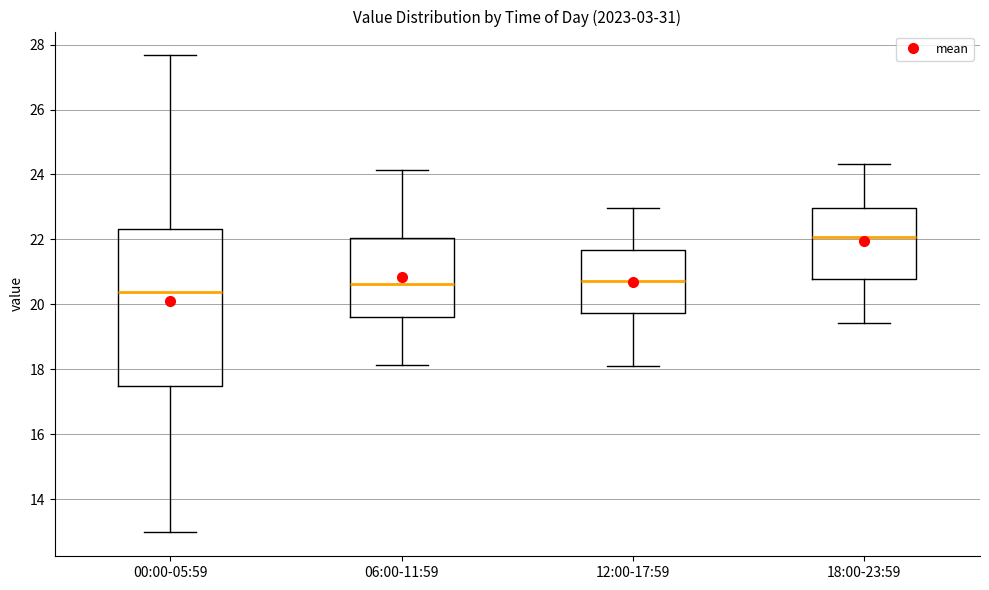

Reading left to right, read every box against the y-axis: the position of its median line, the range the box covers, and the ends of its whiskers. The values are not printed on the chart, so give them approximately, as read against the axis.

00:00-05:59: median 20.4, box 17.4 to 22.4, whiskers 13.0 to 27.6
06:00-11:59: median 20.6, box 19.6 to 22.0, whiskers 18.2 to 24.2
12:00-17:59: median 20.8, box 19.8 to 21.6, whiskers 18.2 to 23.0
18:00-23:59: median 22.0, box 20.8 to 23.0, whiskers 19.4 to 24.4